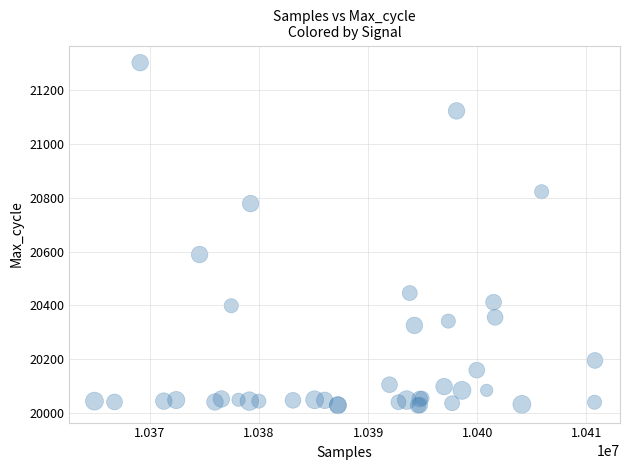

What Y value in the scatter plot is closest to 20665?

20589